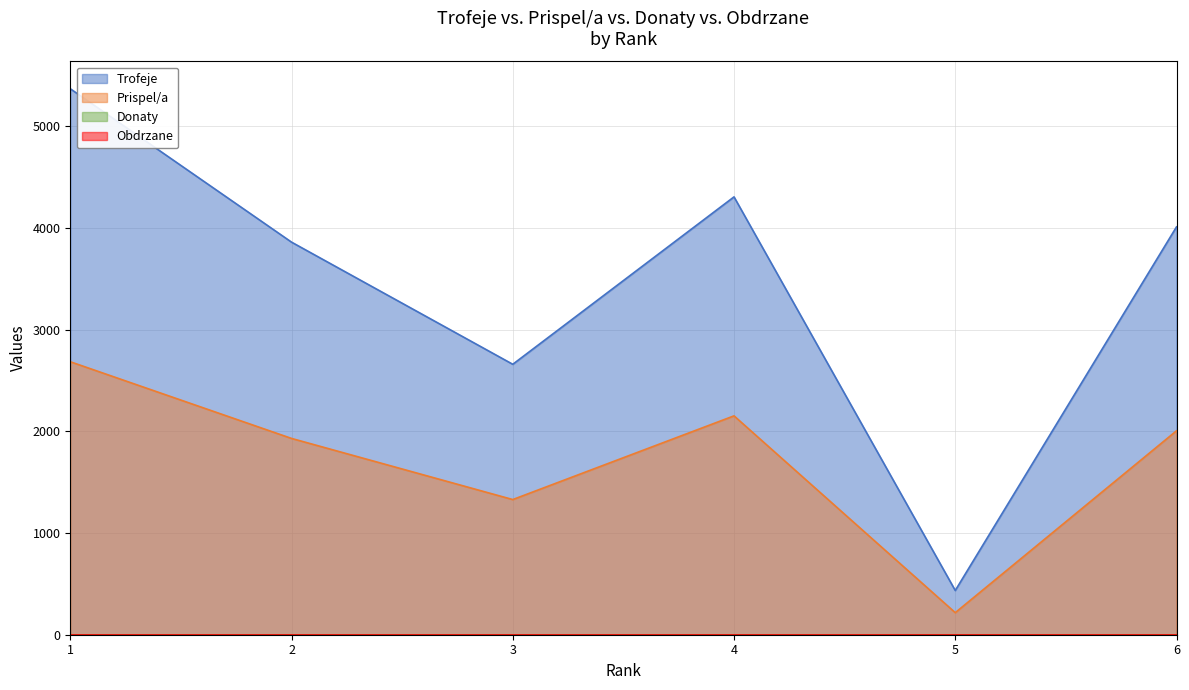

Which series has the largest total across all categories?

Trofeje